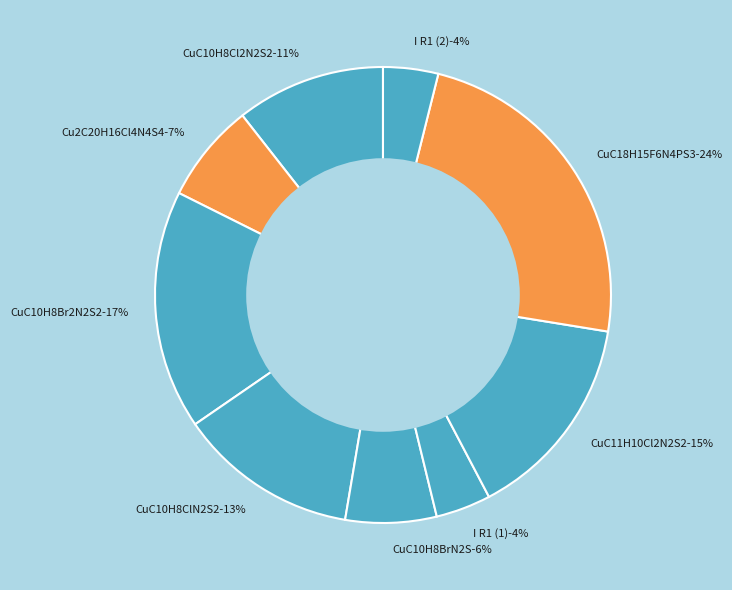

To the nearest percent, what is the average slice percentage?

11%